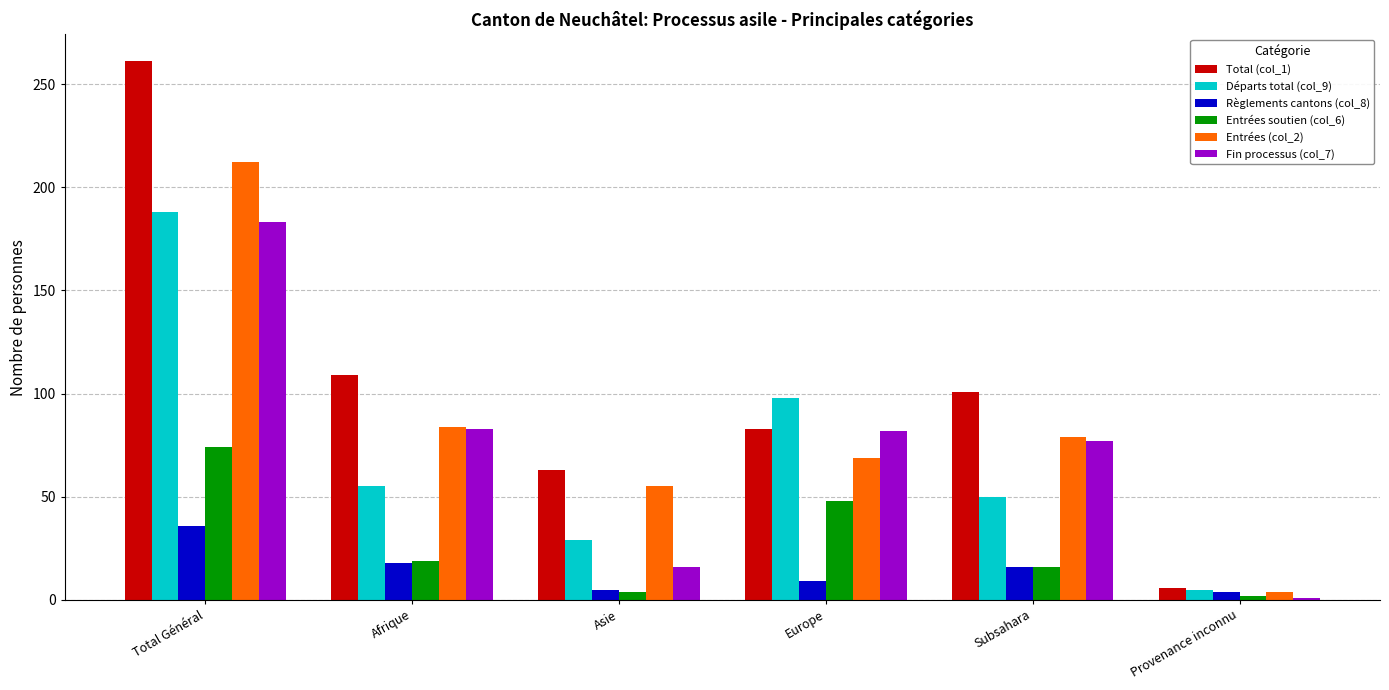

What is the sum of the Total (col_1) values at Europe and Provenance inconnu?

89